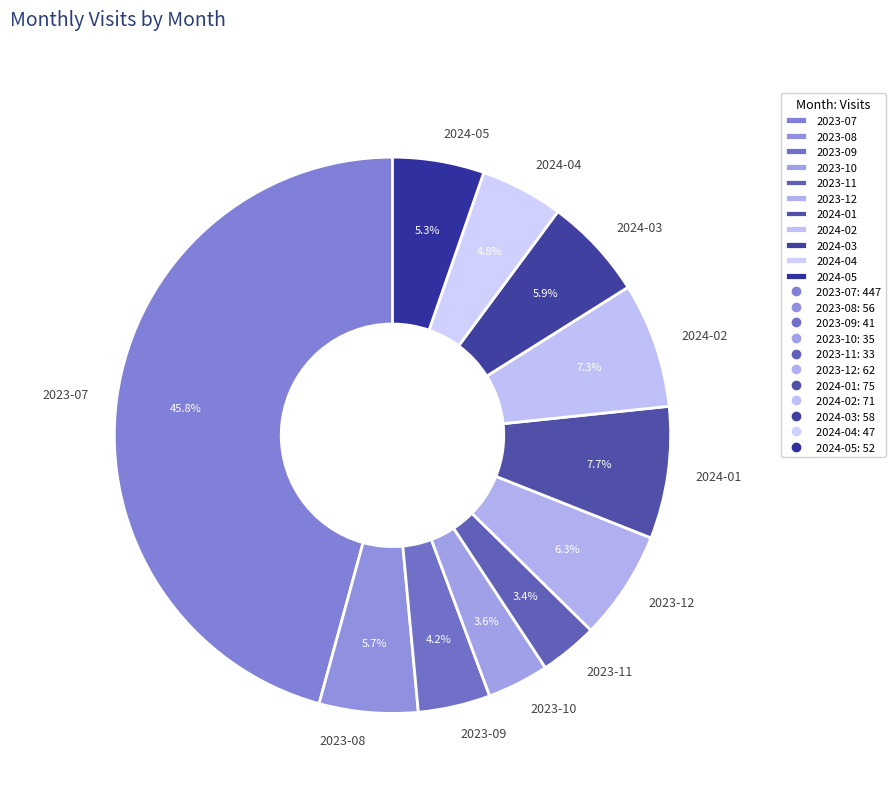

How many slices are in this pie chart?

11